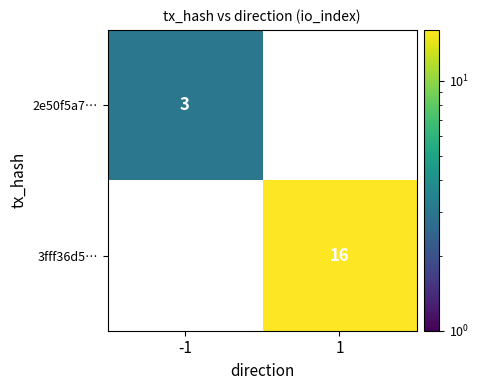

The value of 2e50f5a7… at -1 is 3. True or false?

True